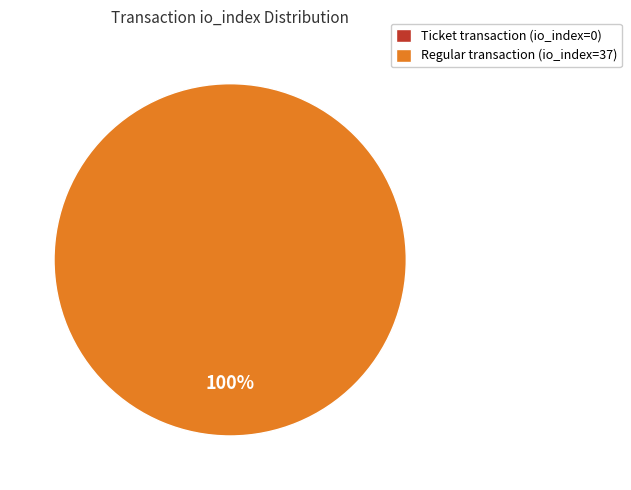

To the nearest percent, what percentage of the pie is Regular (io_index=37)?

100%